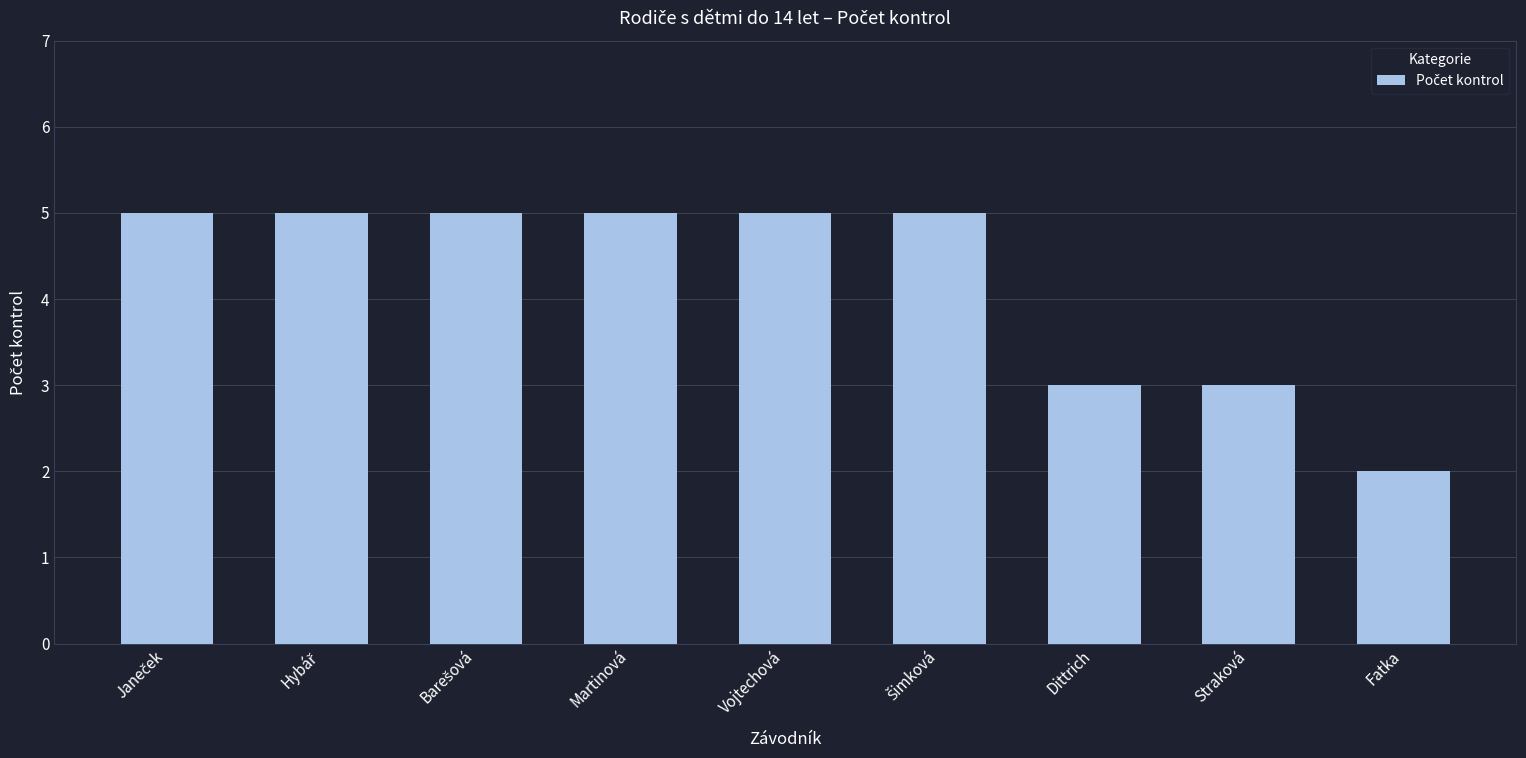

What is the average value?

4